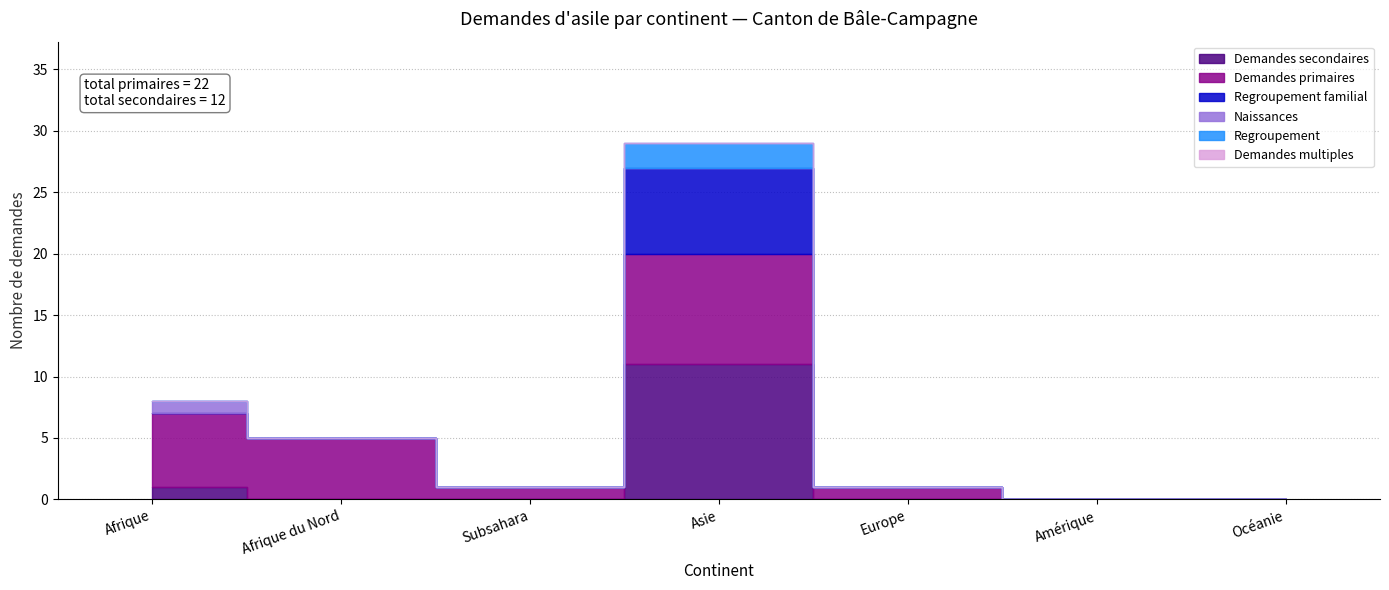

At how many categories does at least one series exceed 2?

3